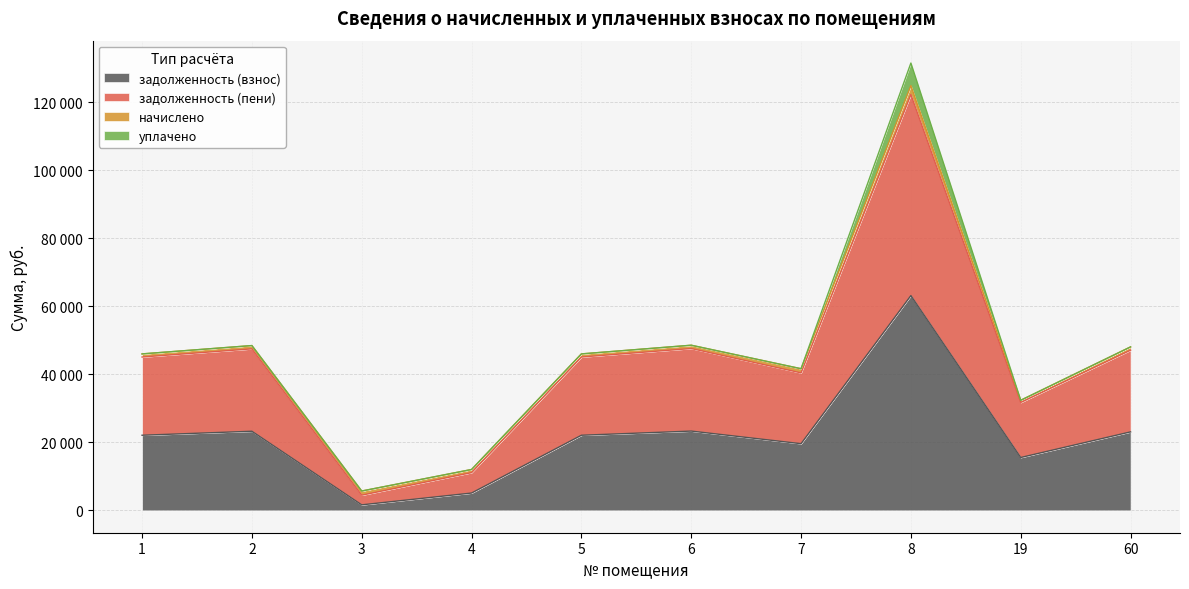

How many data points in задолженность (взнос) are above 22084?

6